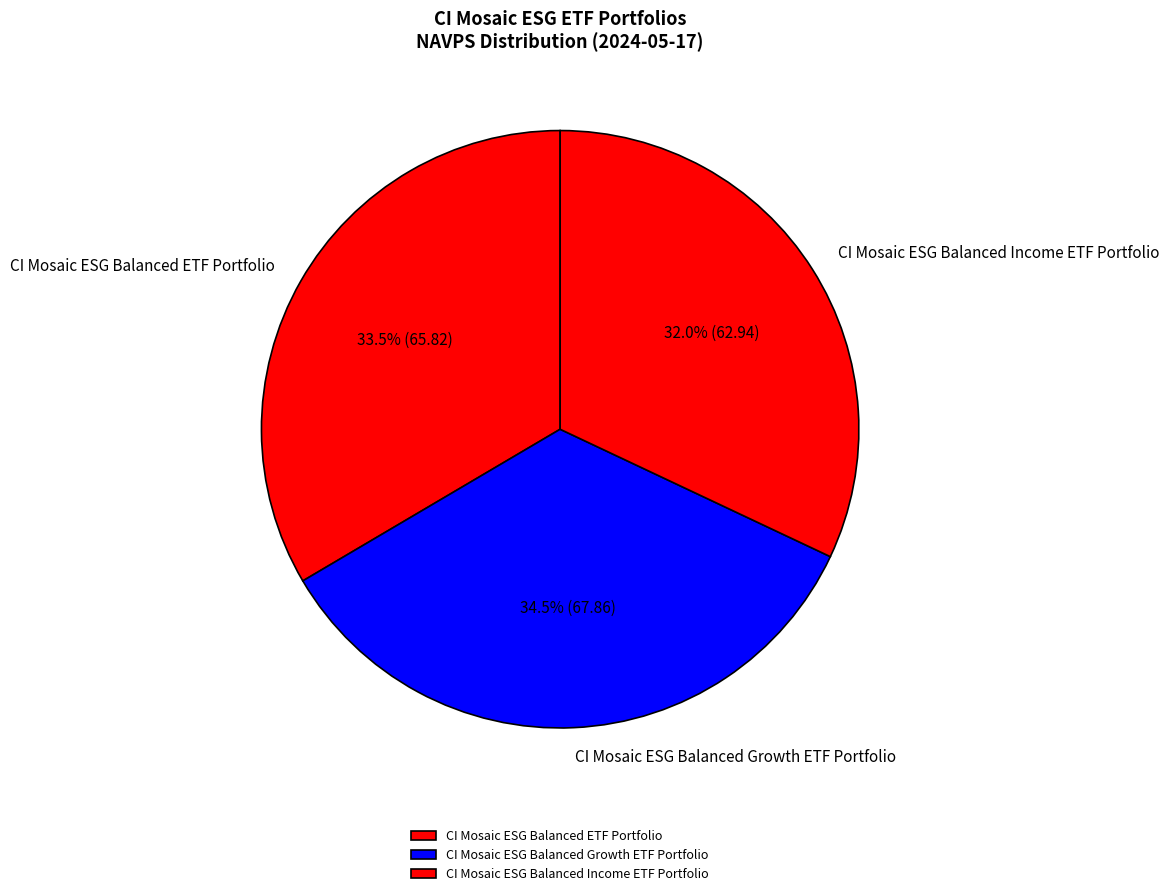

Combined, what portion of the pie is CI Mosaic ESG Balanced ETF Portfolio and CI Mosaic ESG Balanced Income ETF Portfolio?

65.5%